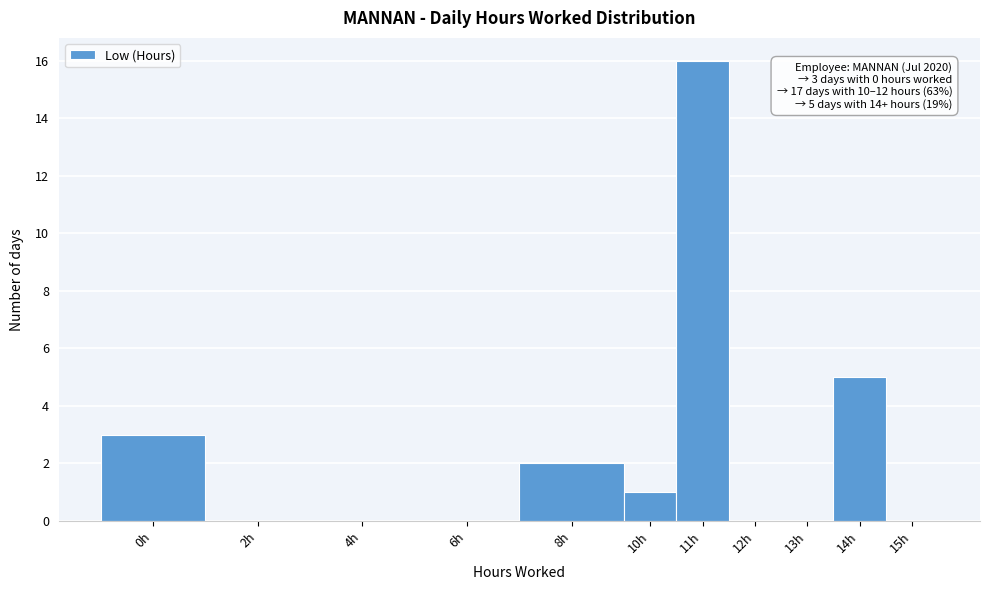

Reading left to right, list all the values displayed in this chart.

0h=3	2h=0	4h=0	6h=0	8h=2	10h=1	11h=16	12h=0	13h=0	14h=5	15h=0